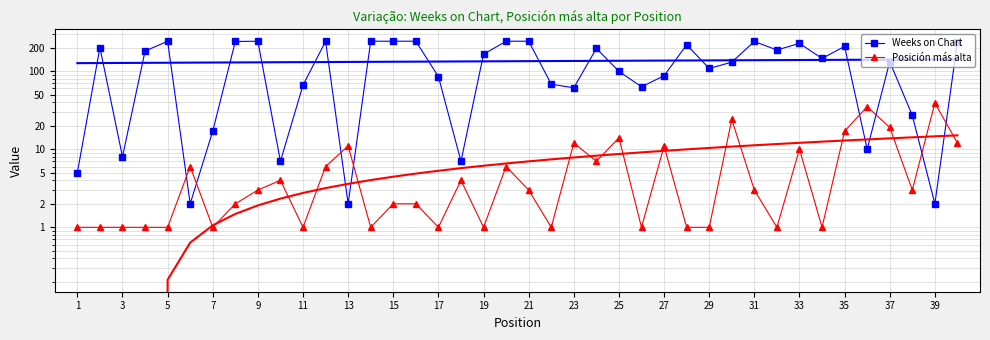

Which has a higher value, 28 or 38?

28